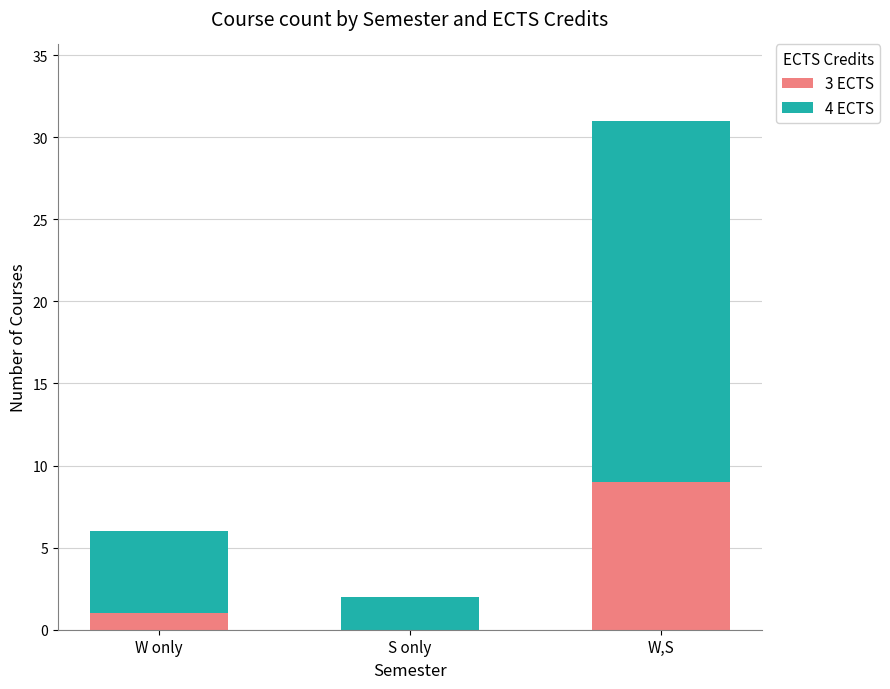

At which category is the sum across all series the highest?

W,S